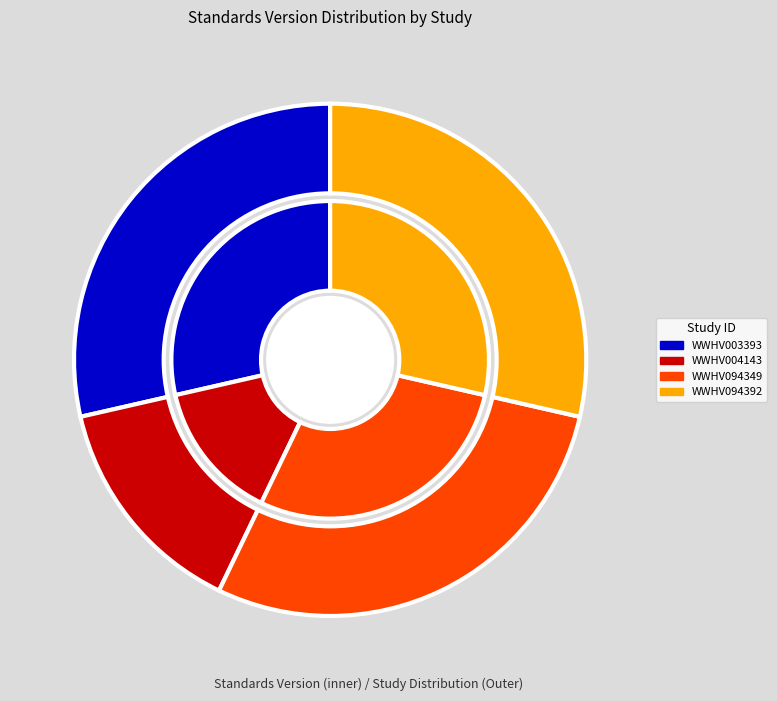

Approximately how many times larger is the value at WWHV003393 compared to WWHV094349?

1.0